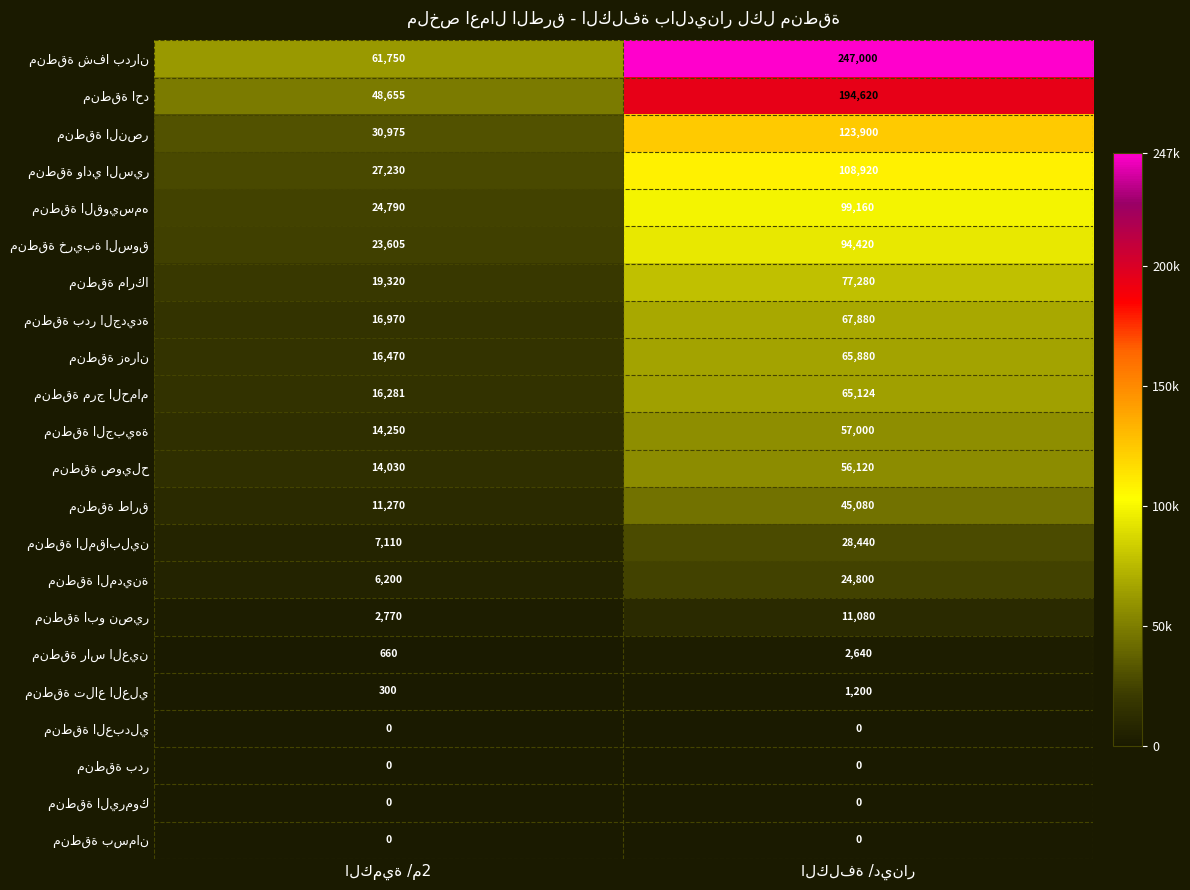

What is the greatest value displayed?

247000